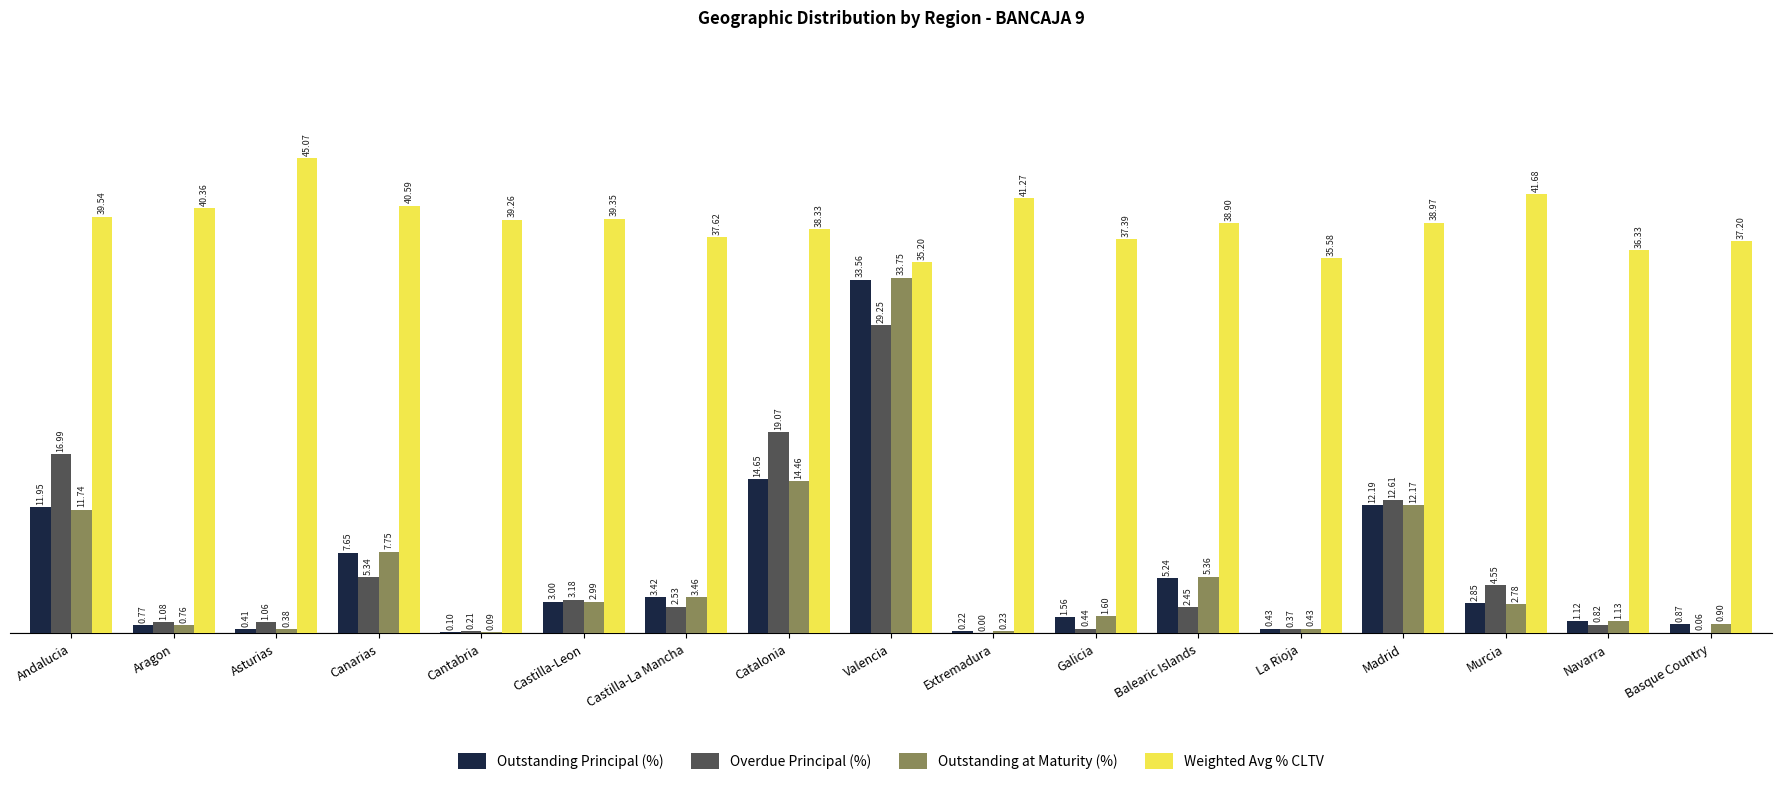

Does the chart contain stacked bars?

No